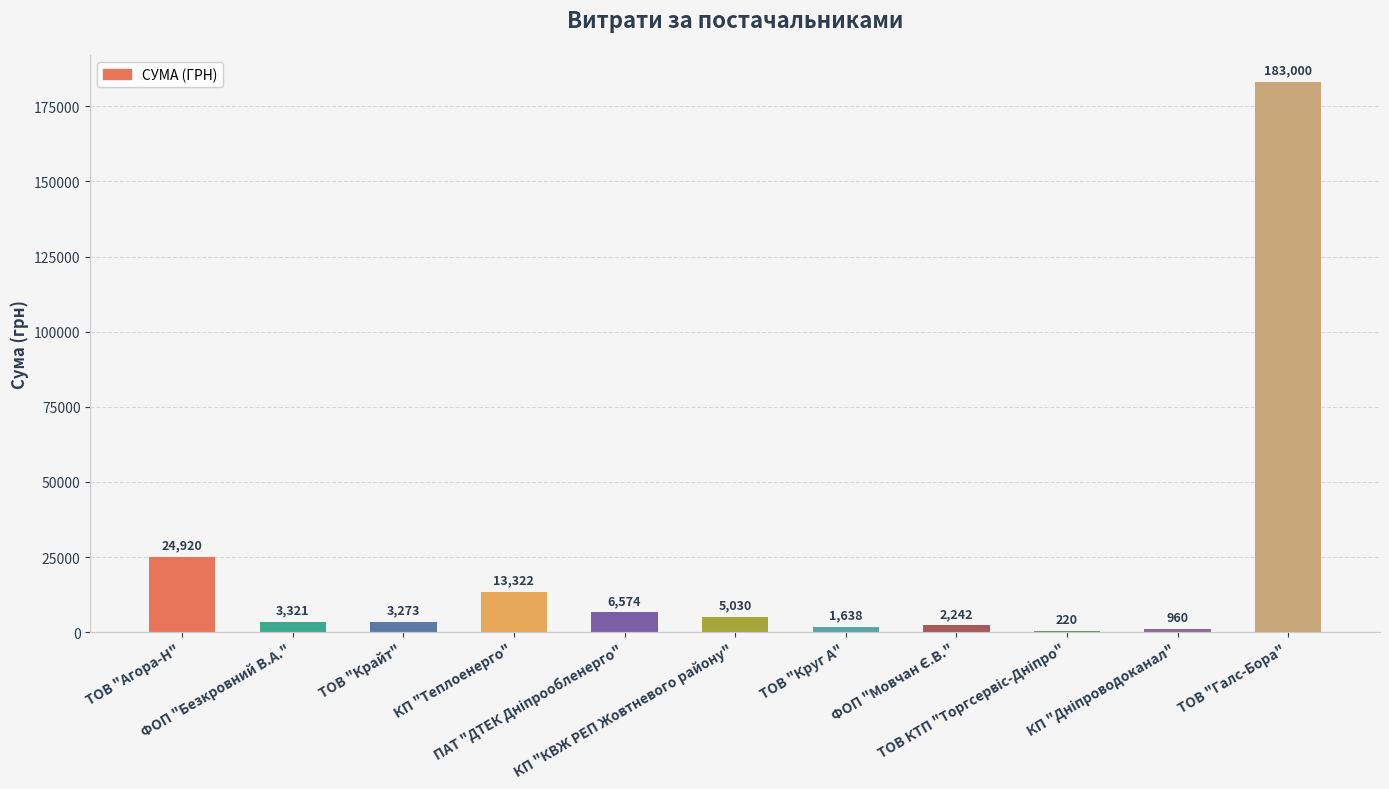

At which label does the data first exceed 3321?

ТОВ "Агора-Н"